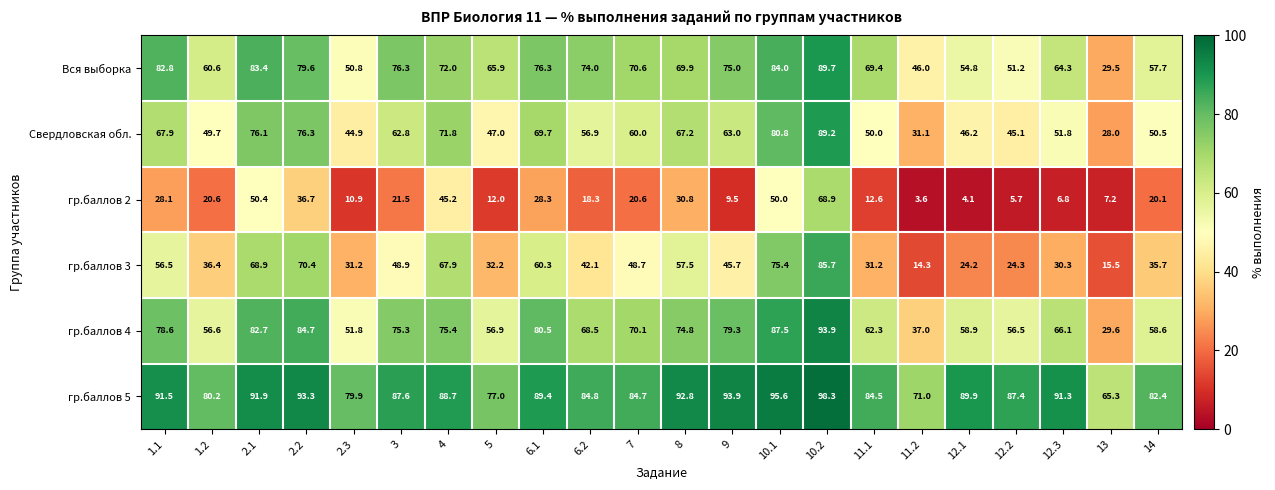

What is the maximum value shown in the chart?

98.3